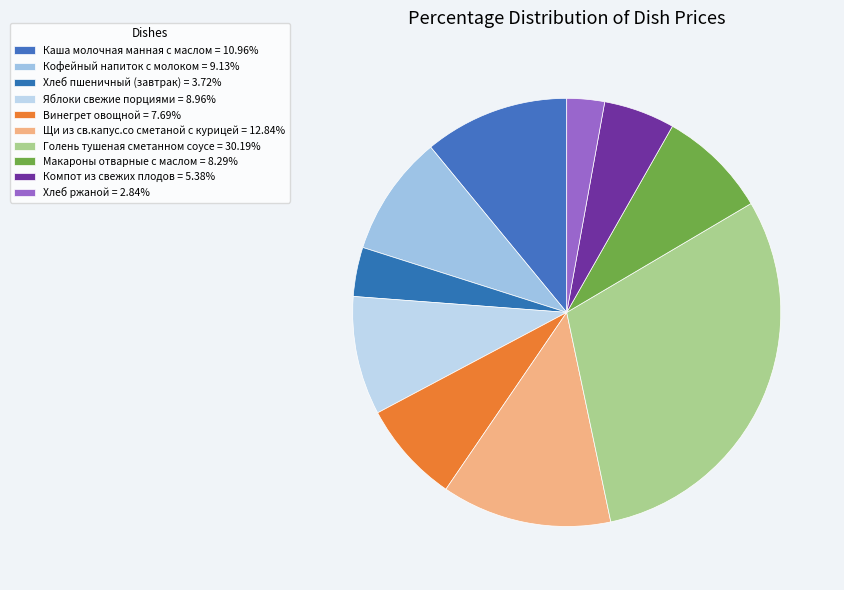

To the nearest percent, what percentage of the pie is Голень тушеная сметанном соусе?

30%